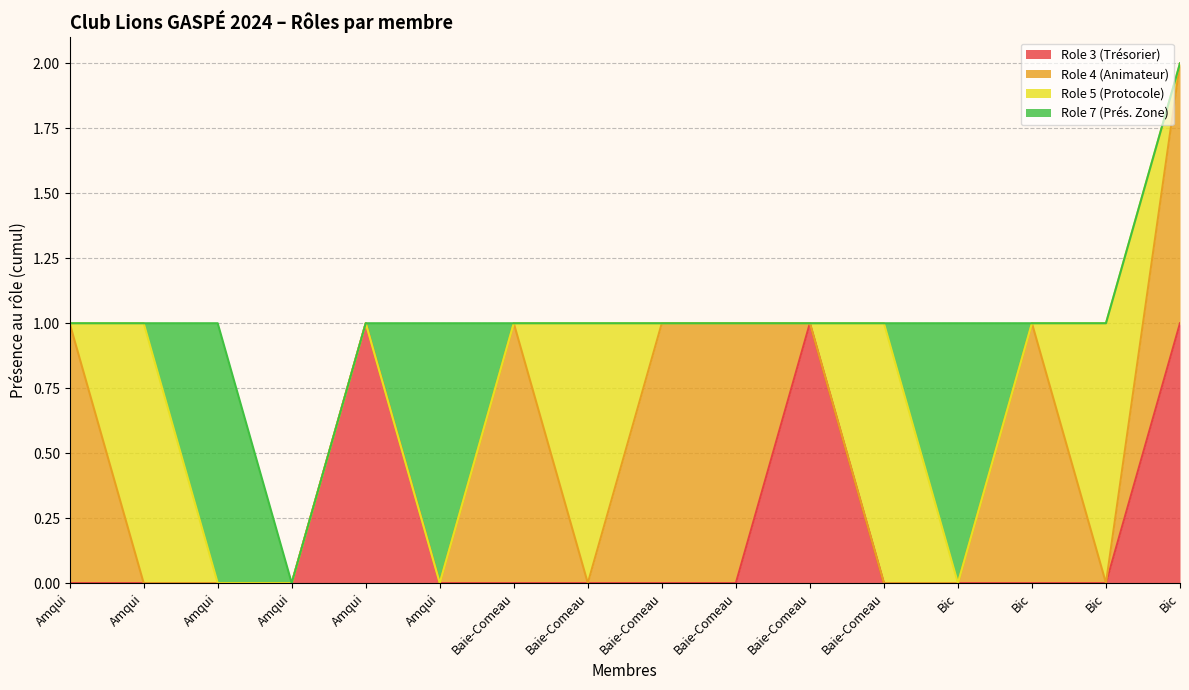

How many lines are shown in the chart?

4